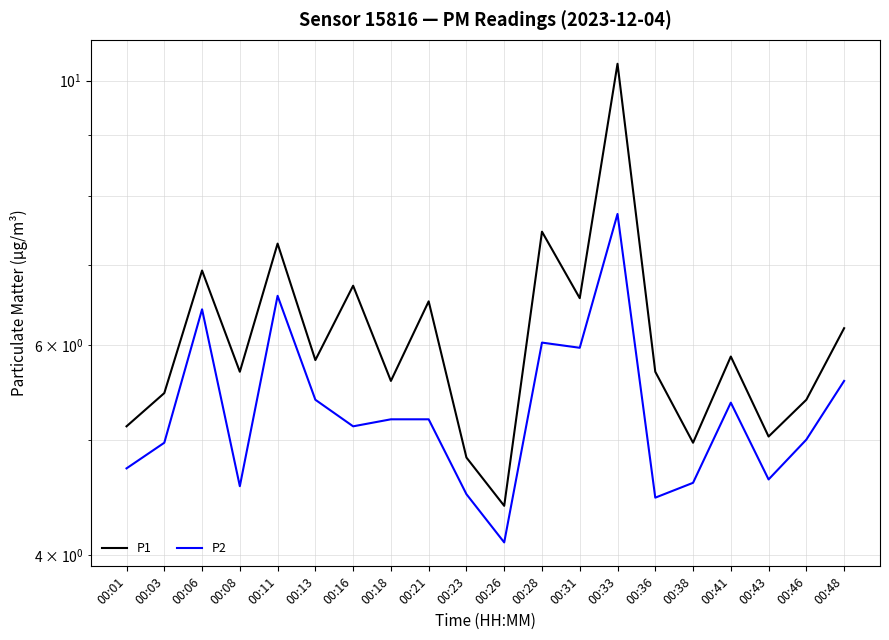

True or false: P2 and P1 cross at least once.

False